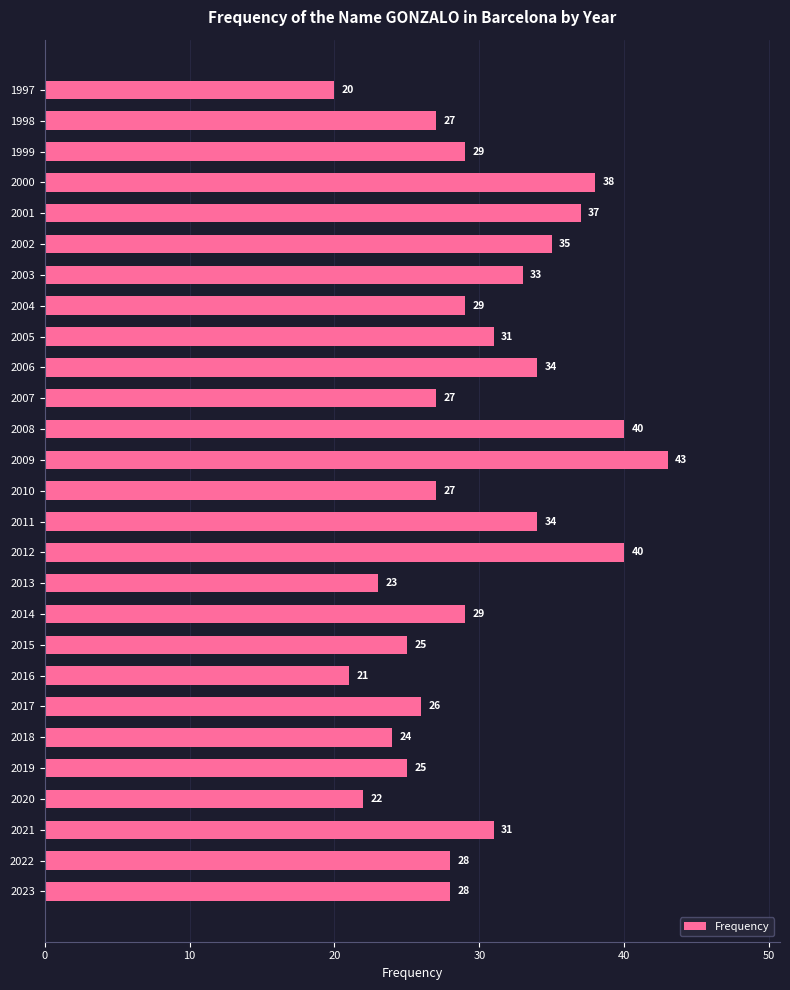

Between 2012 and 2021, which is larger?

2012